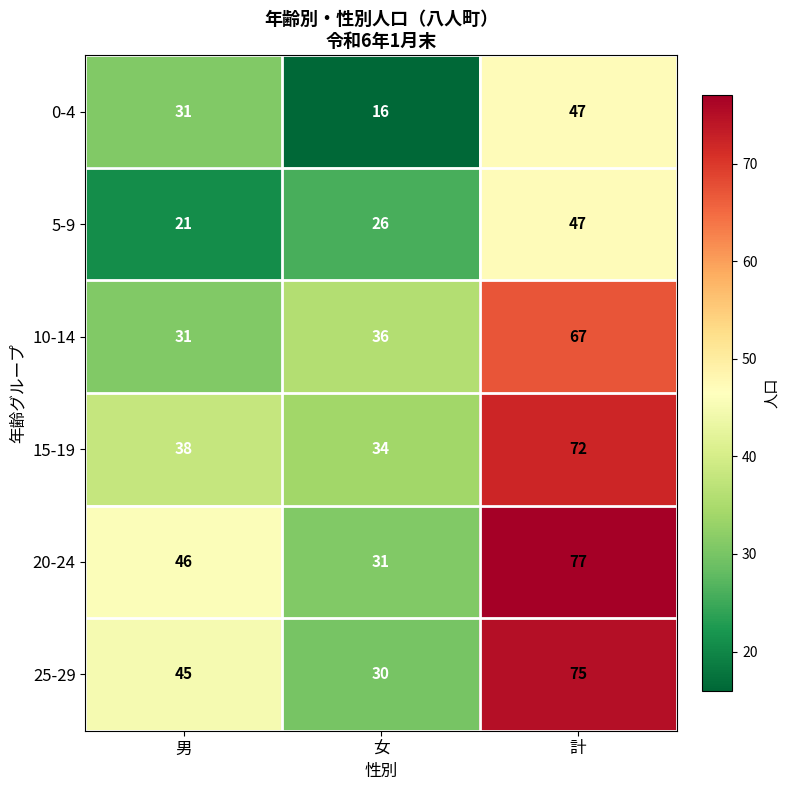

True or false: 25-29 has a value of 52 at 女.

False